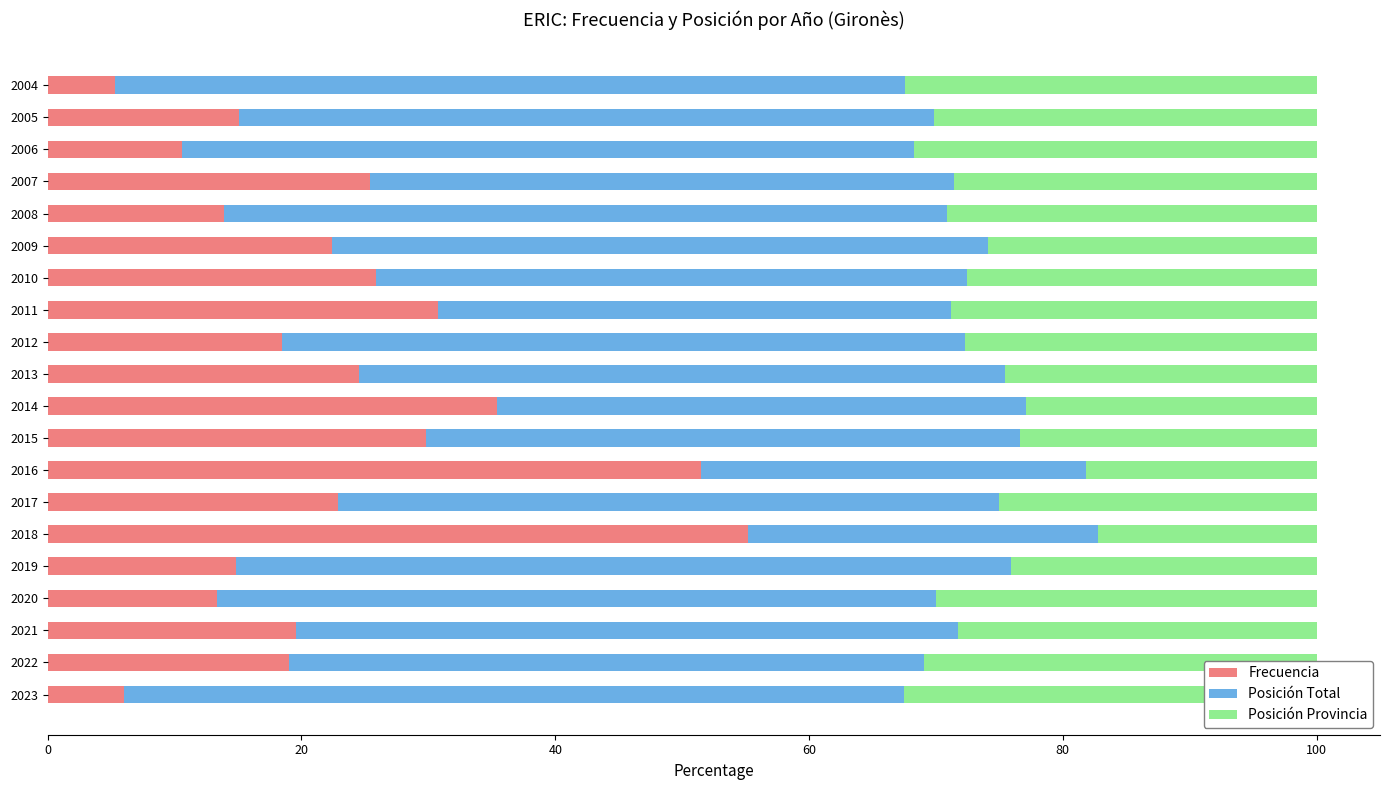

What is the total value across all series at 2013?

100.0